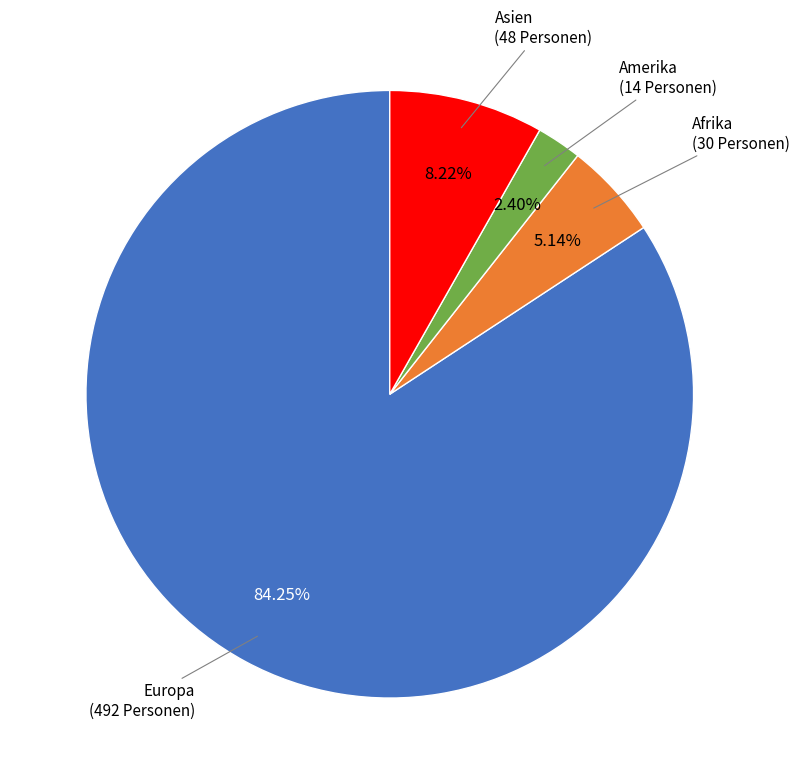

To the nearest percent, what is the combined percentage of Afrika and Amerika?

8%